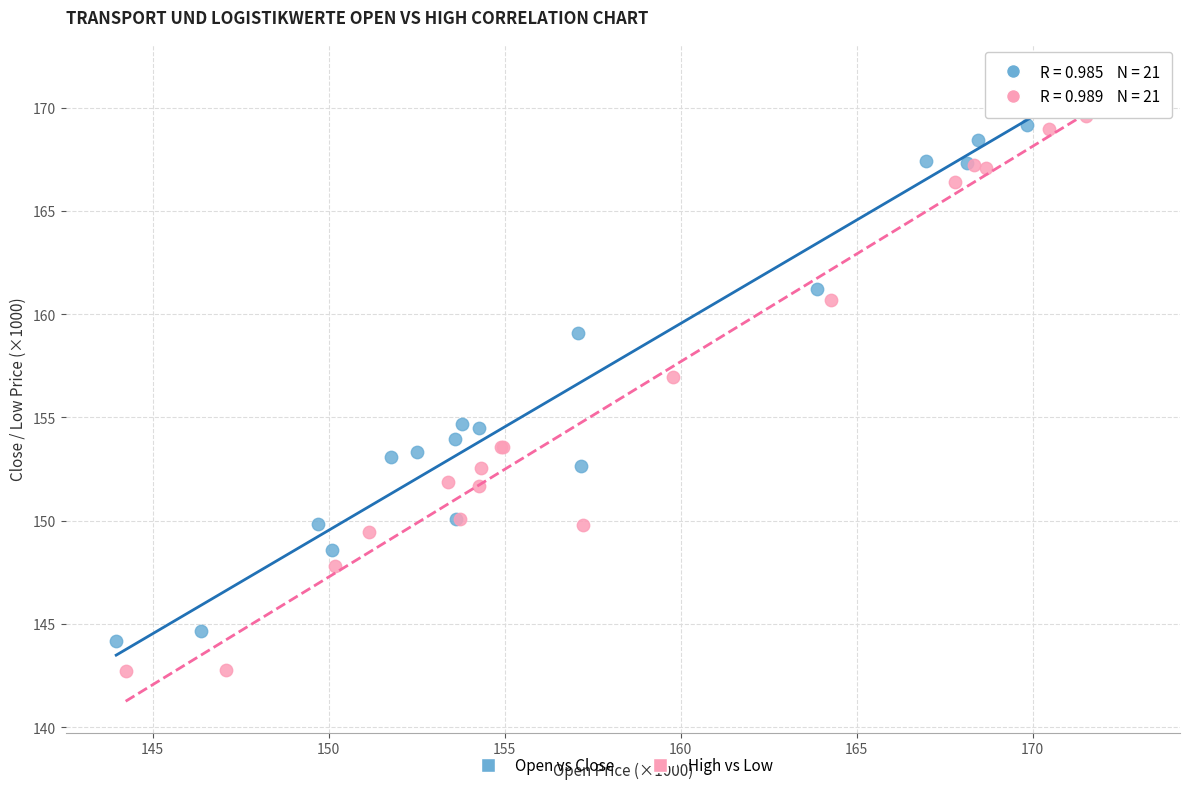

Which series has the largest Y range (max minus min)?

High vs Low